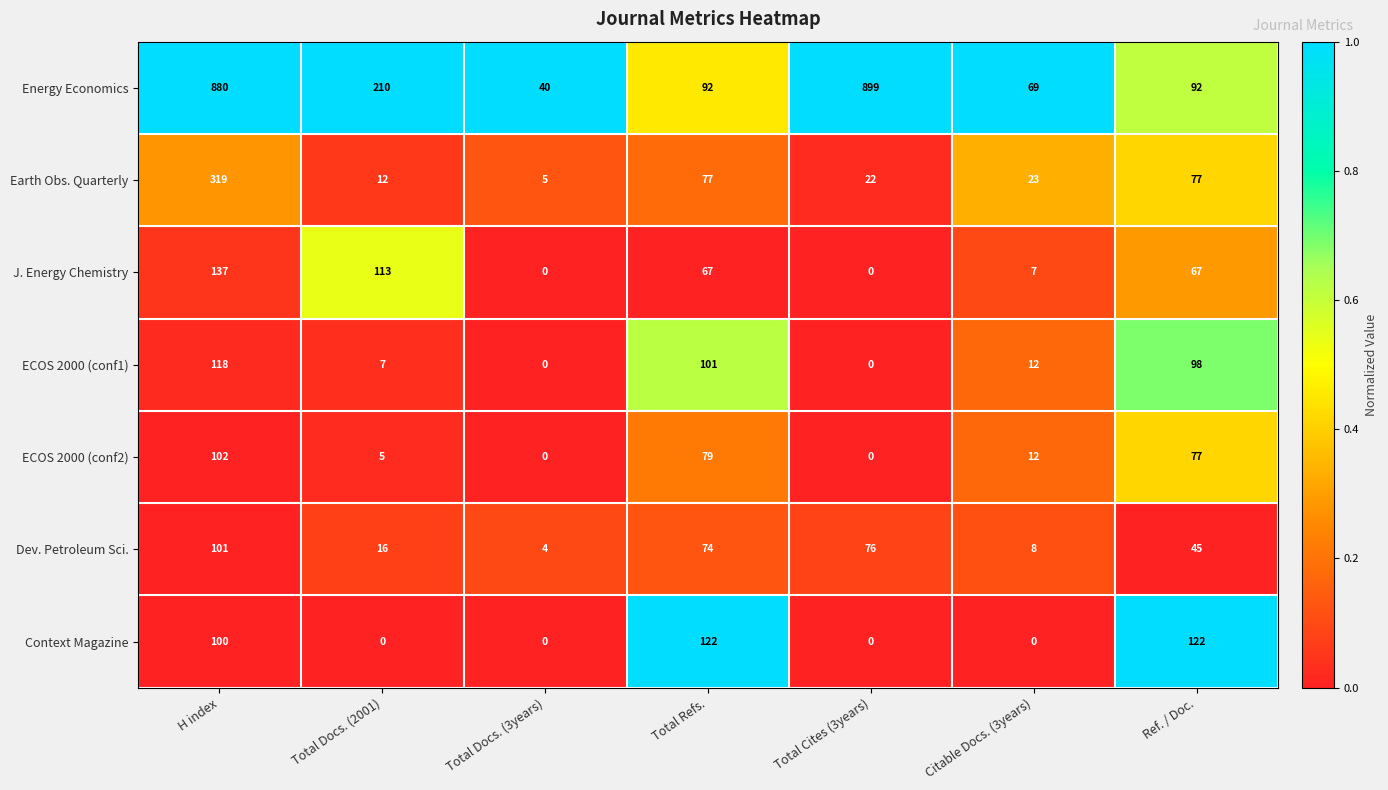

At how many categories does at least one series exceed 0?

7